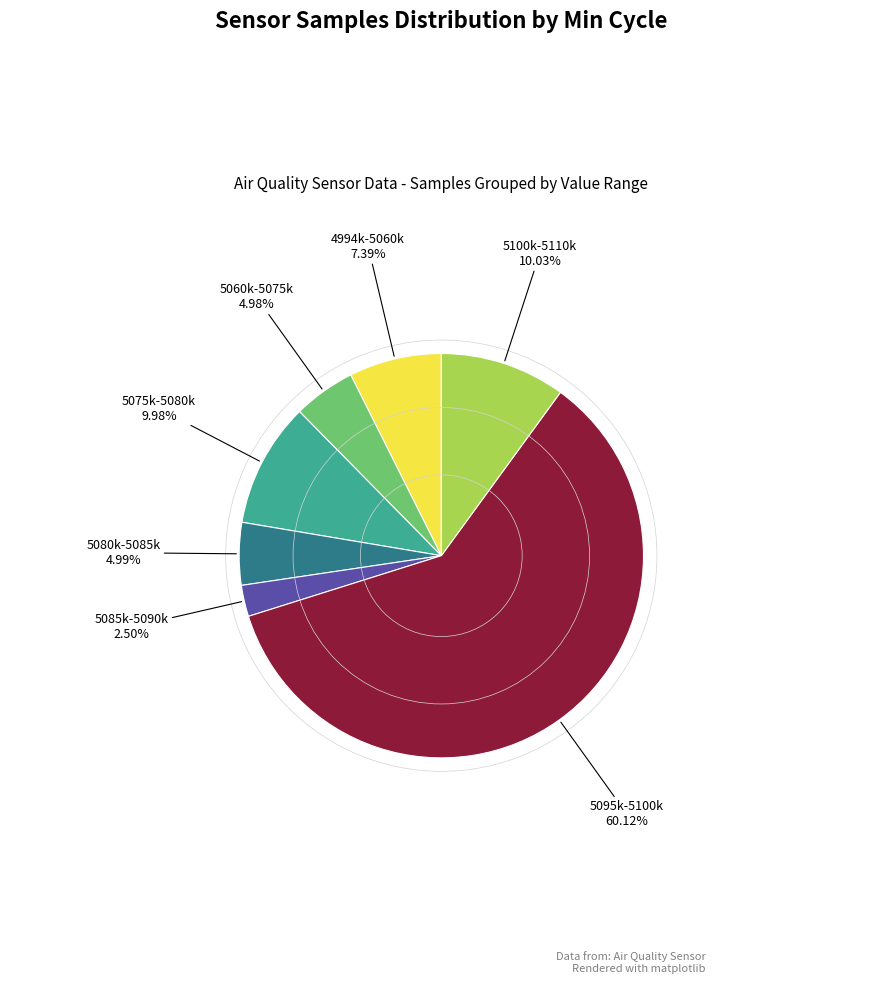

What is the ratio of the value at 5085k-5090k to the value at 5060k-5075k?

0.5